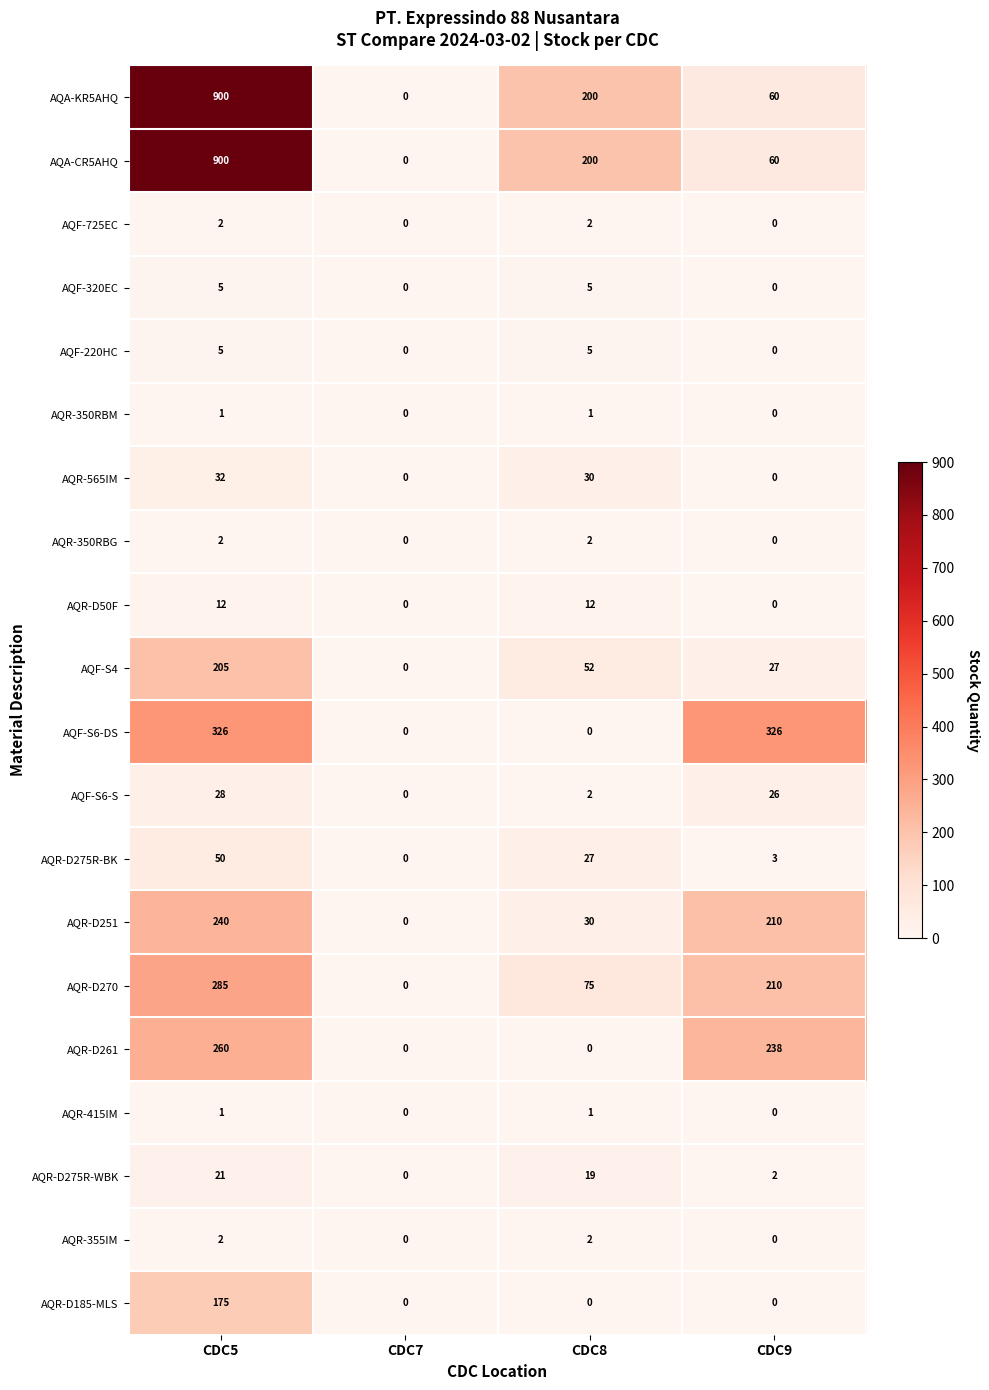

Is the value of AQR-D270 at CDC9 greater than the value of AQA-KR5AHQ at CDC9?

Yes